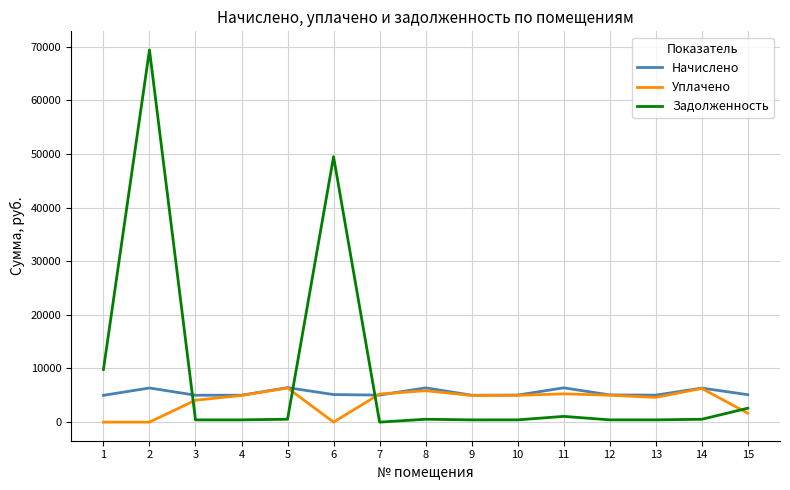

Which series has the largest total across all categories?

Задолженность